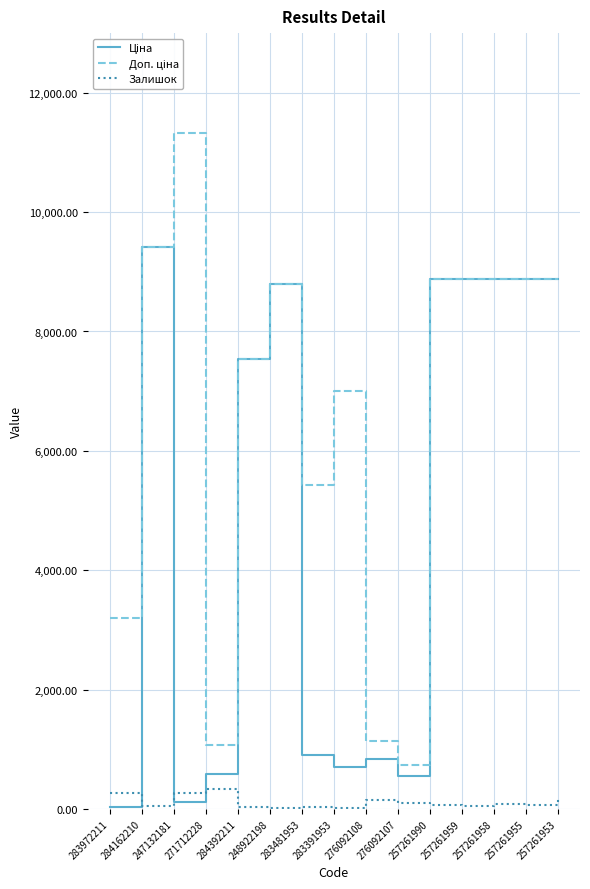

At which category is the sum across all series the highest?

284162210